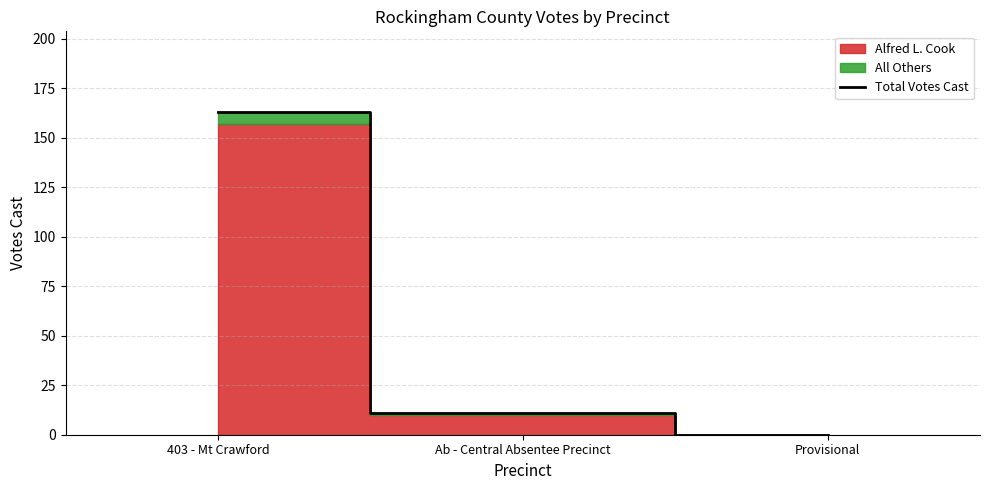

Does the chart have visible grid lines?

Yes